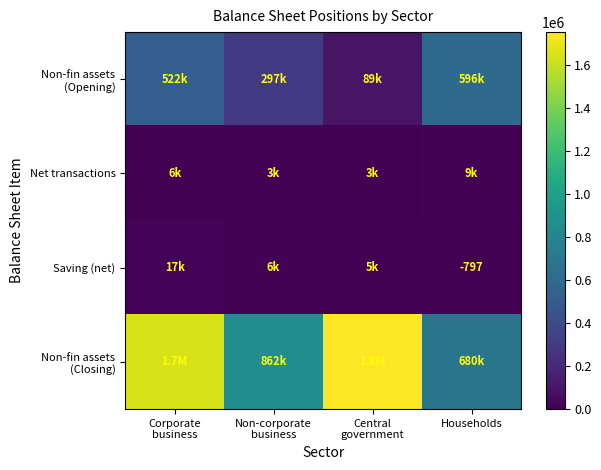

What is the greatest value displayed?

1755343